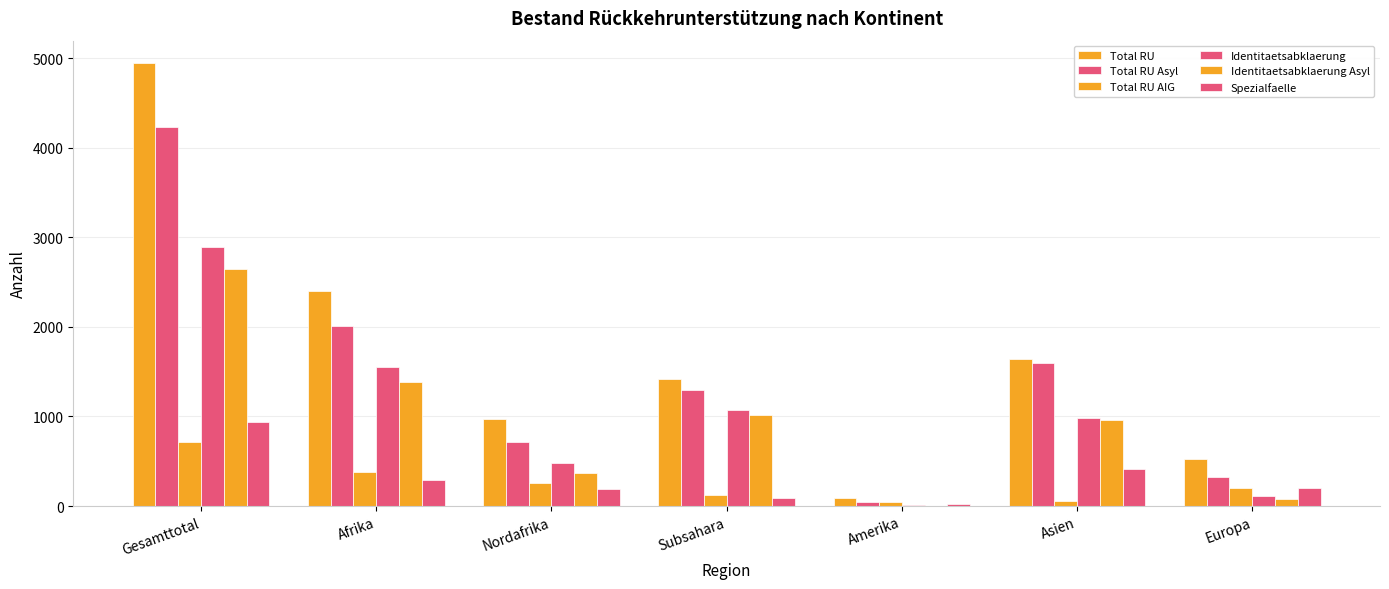

Which series has the widest spread of values?

Total RU